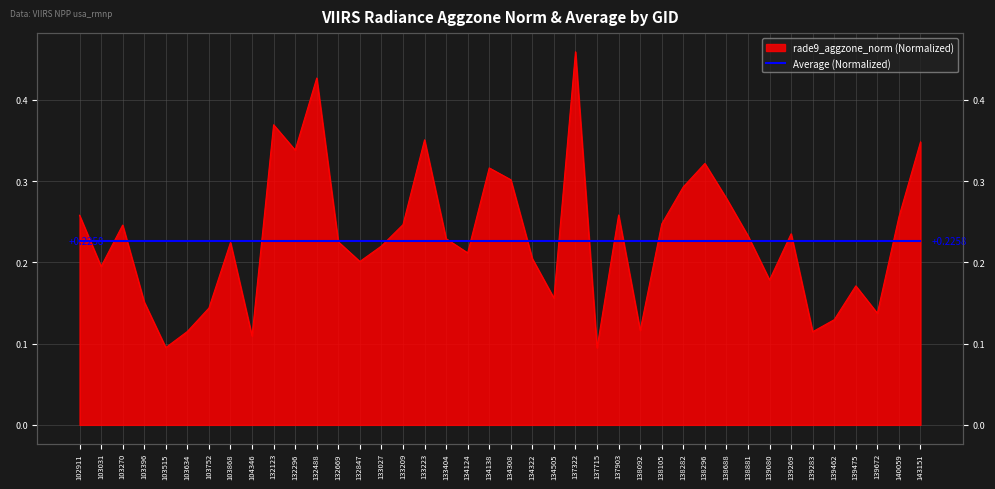

What is the sum of the values at 132123 and 139080?

0.5